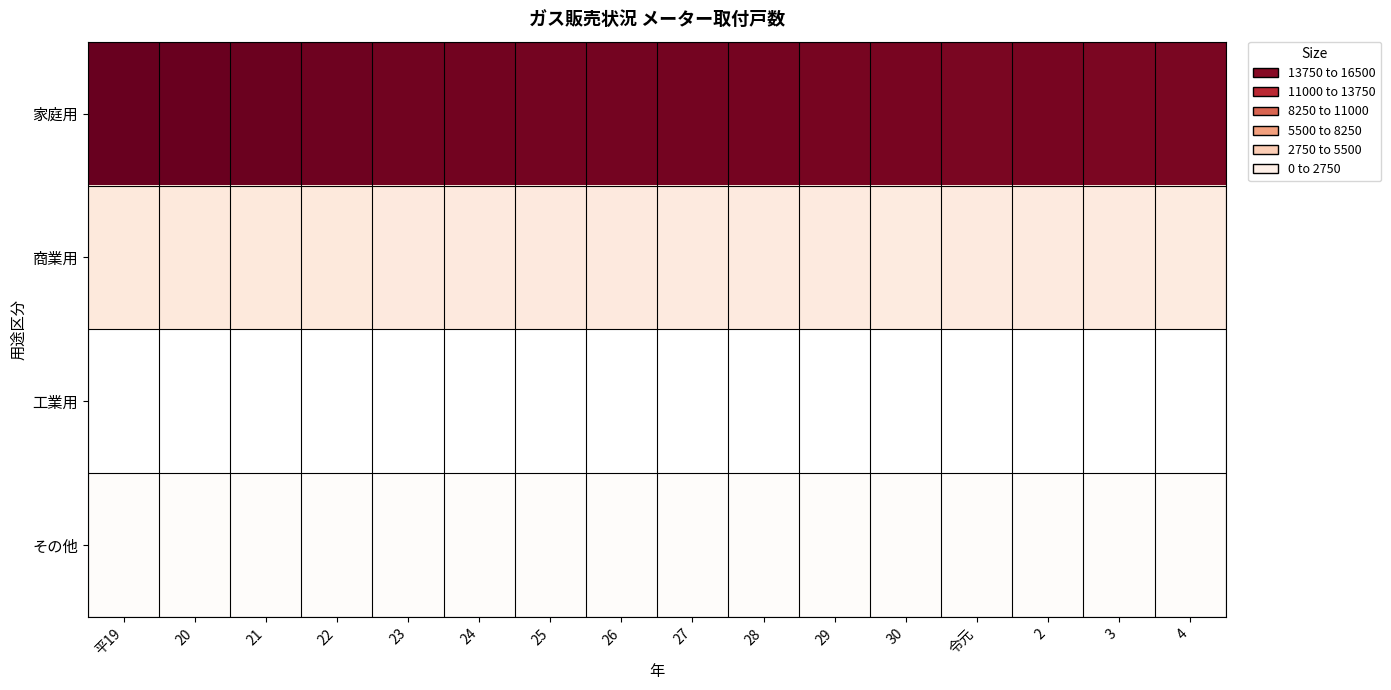

Reading left to right, transcribe all the data shown in this chart.

家庭用: 平19=16398	20=16343	21=16247	22=16132	23=15986	24=15930	25=15900	26=15879	27=15895	28=15836	29=15757	30=15679	令元=15637	2=15677	3=15561	4=15607
商業用: 平19=2043	20=2026	21=2034	22=2015	23=1983	24=1970	25=1959	26=1952	27=1932	28=1918	29=1912	30=1864	令元=1901	2=1903	3=1889	4=1842
工業用: 平19=2	20=2	21=3	22=3	23=3	24=3	25=3	26=2	27=6	28=8	29=8	30=10	令元=11	2=12	3=11	4=13
その他: 平19=273	20=271	21=272	22=274	23=272	24=272	25=267	26=268	27=267	28=259	29=265	30=262	令元=269	2=272	3=268	4=269